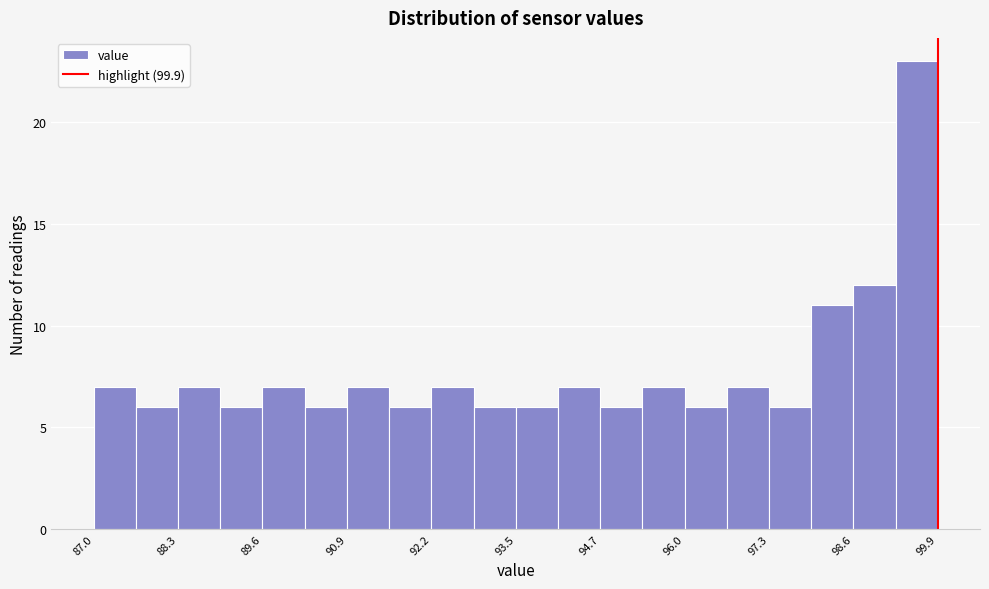

Around what value on the x-axis is the tallest bar? Give the approximate position of its centre, as read against the axis.

99.6